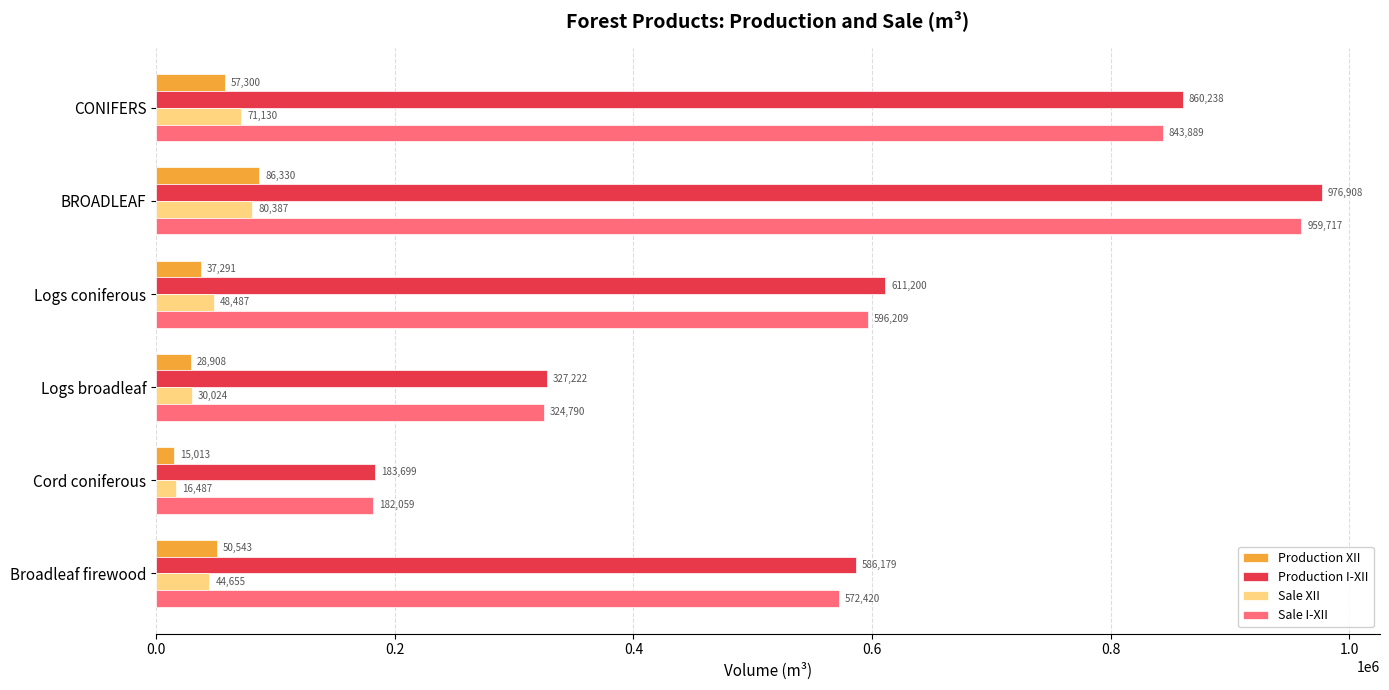

What is the average value of the Sale I-XII series?

579847.3